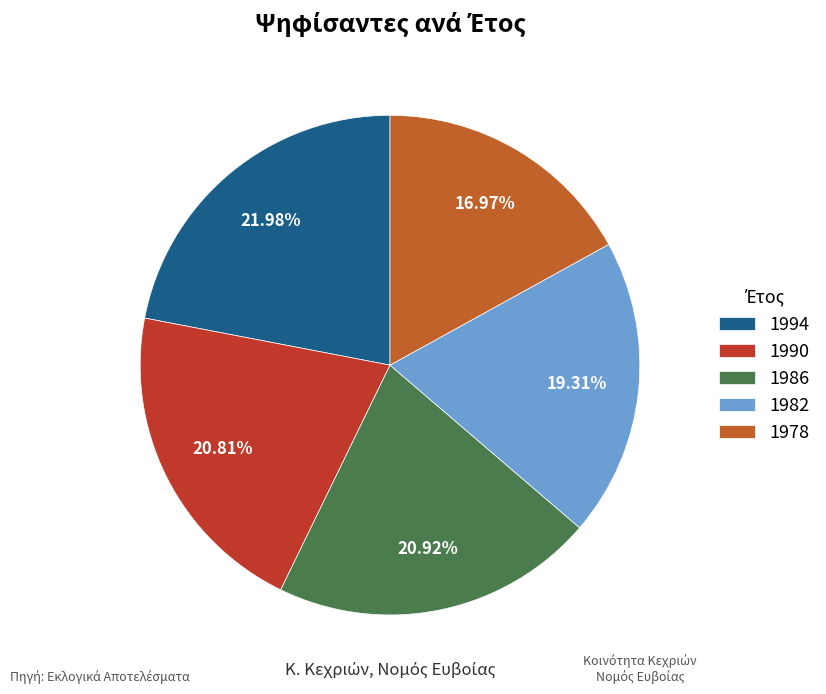

What percentage do 1978 and 1990 together represent?

37.8%